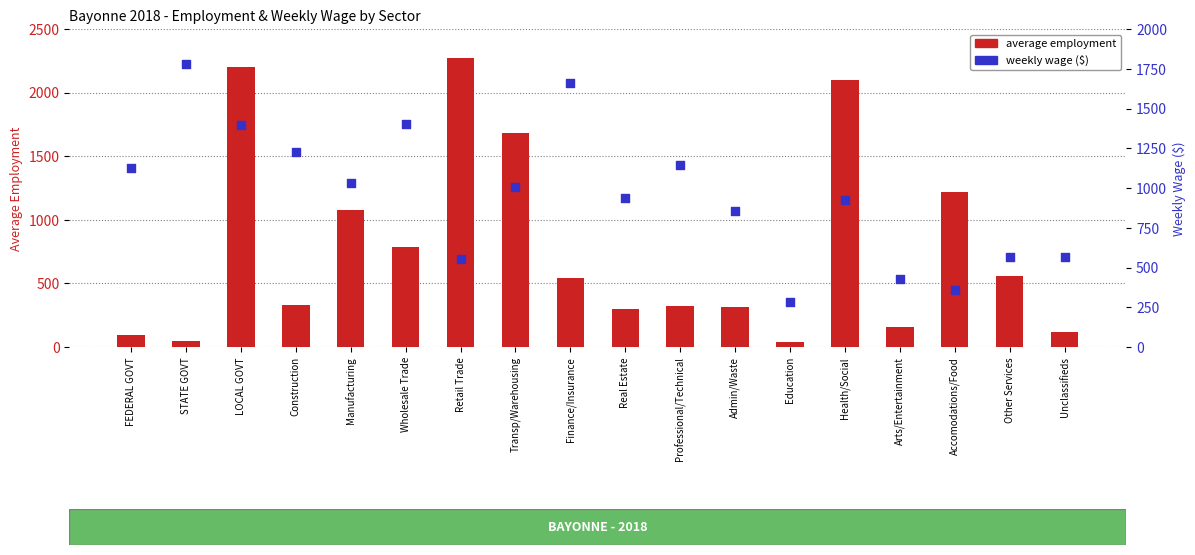

Which series has the largest total across all categories?

weekly wage ($)